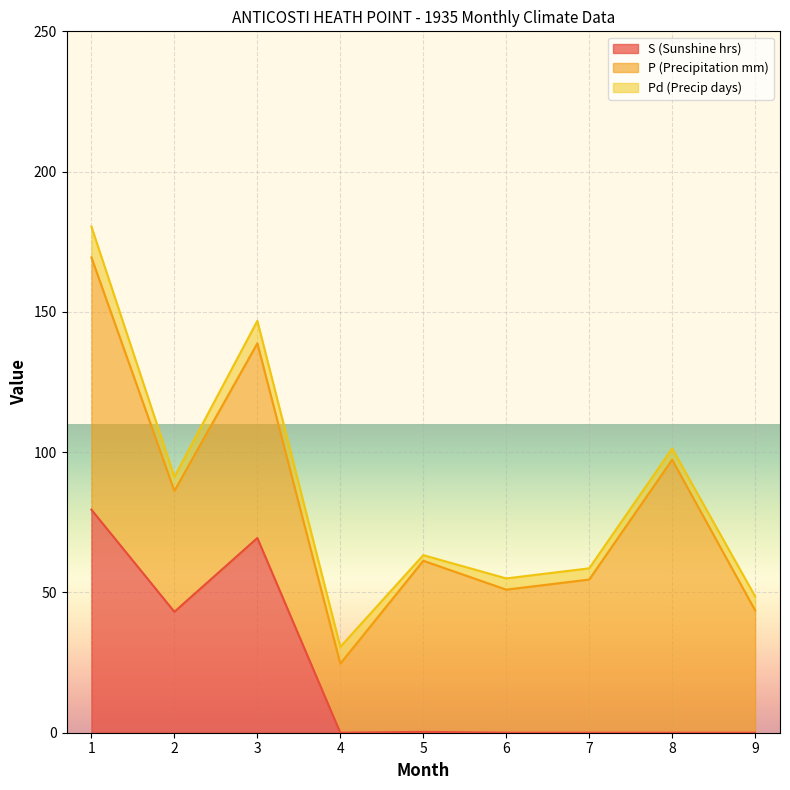

What is the maximum value for S (Sunshine hrs)?

79.5